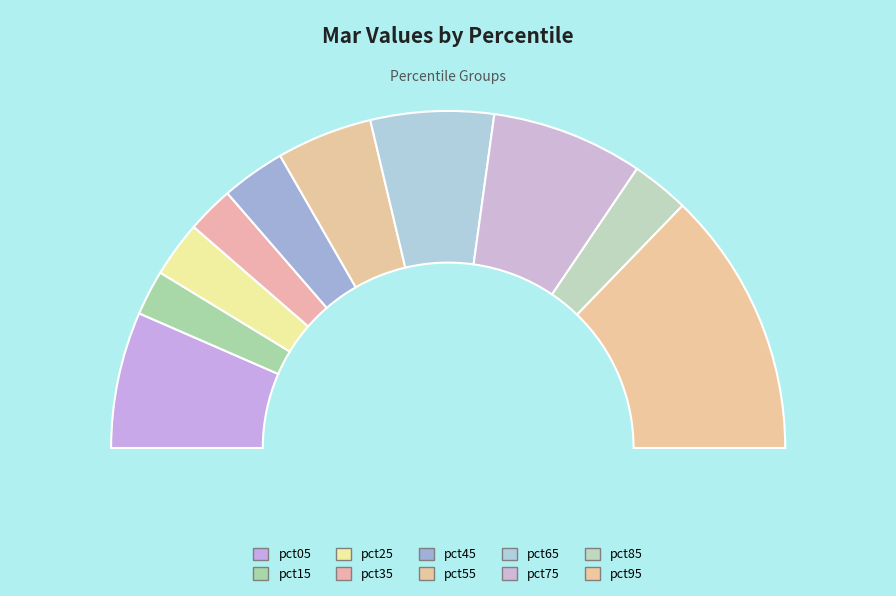

What percentage is the pct95 slice, to the nearest percent?

26%